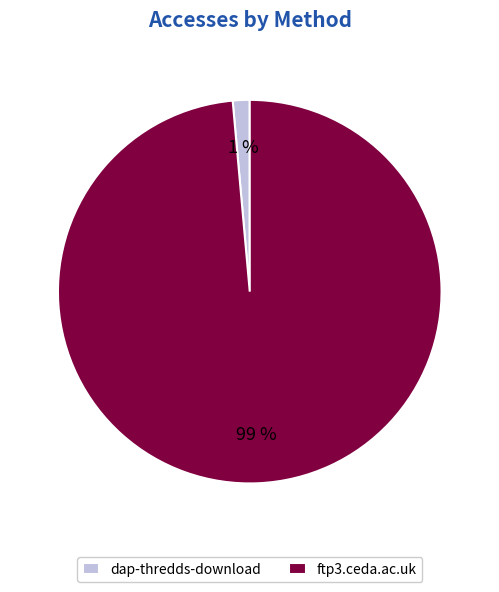

Count the number of slices in the pie.

2